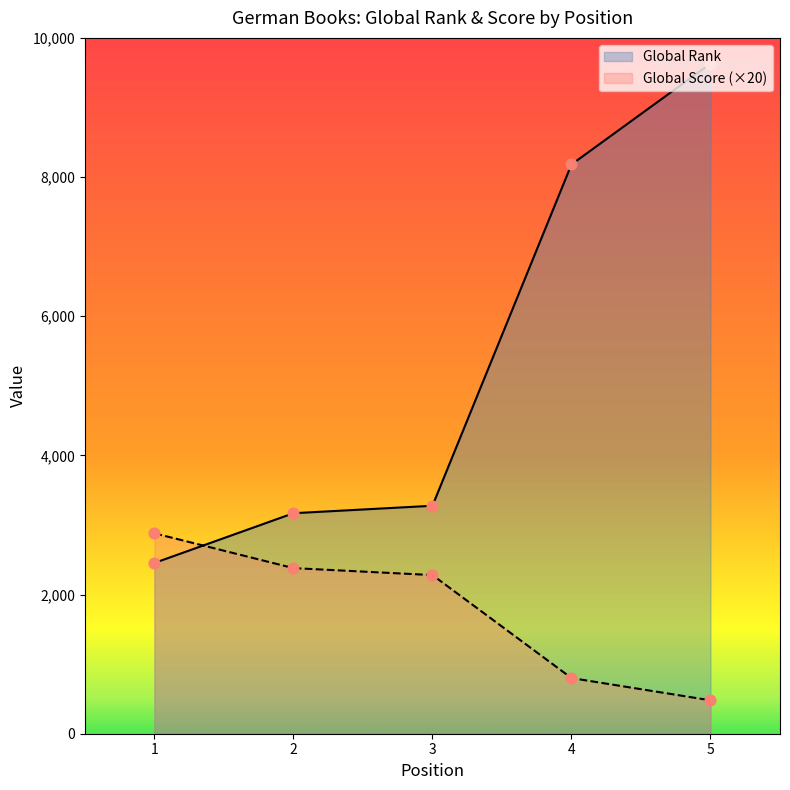

What is the total value across all series at 2?

5549